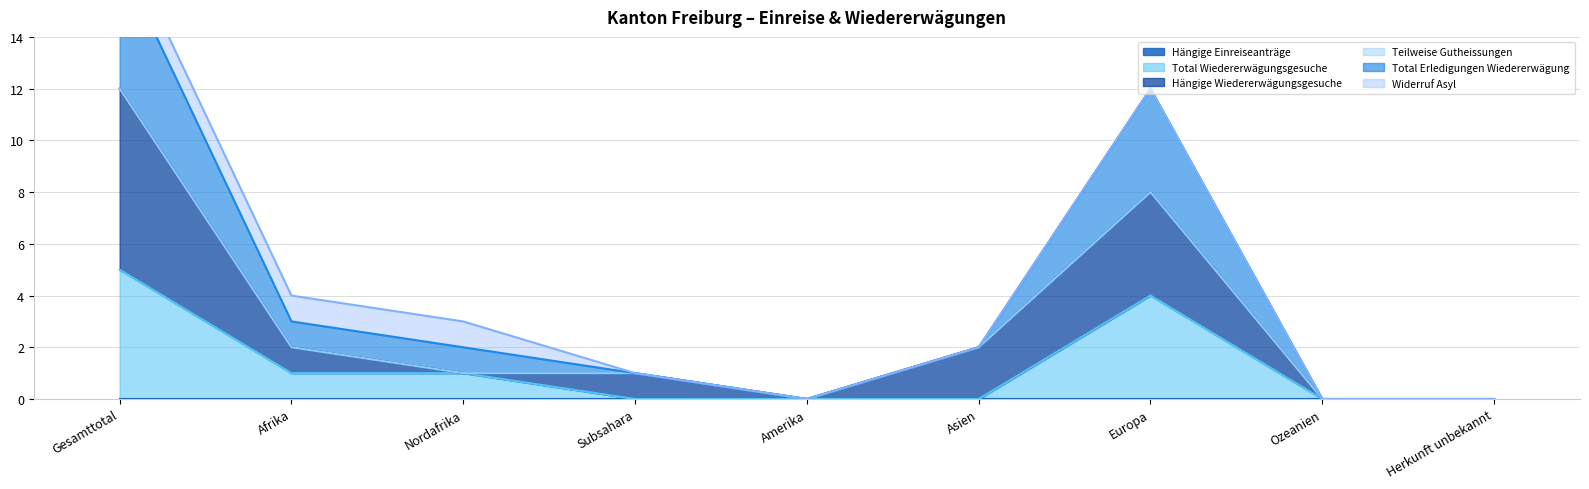

True or false: Hängige Wiedererwägungsgesuche and Total Erledigungen Wiedererwägung intersect in this chart.

False